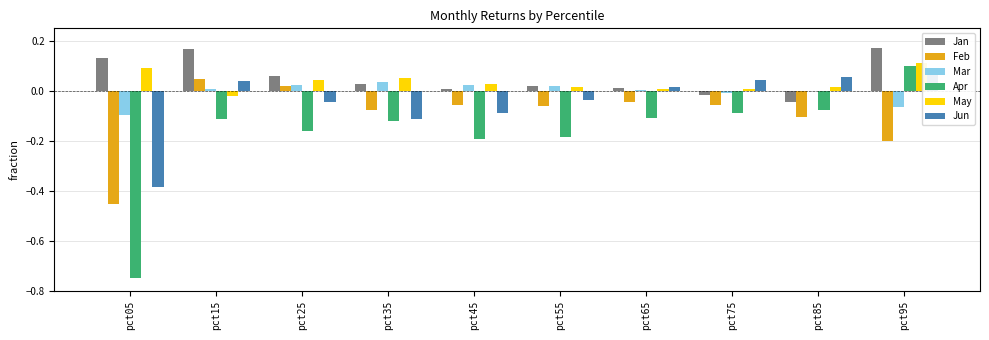

Are the bars grouped side by side (vs. stacked)?

Yes